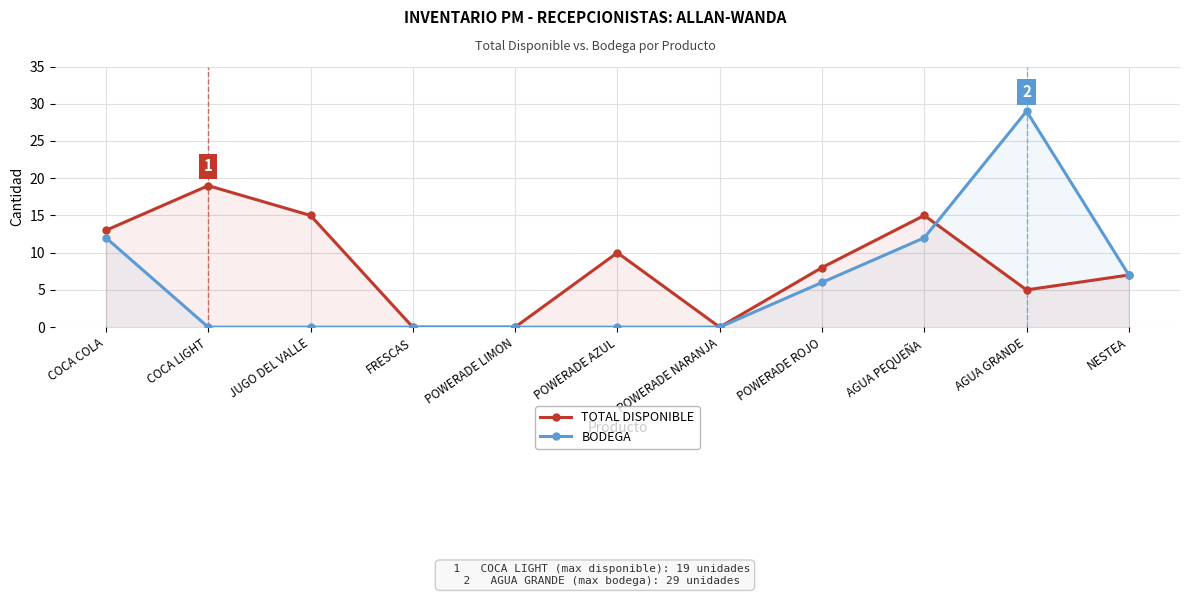

How many times do TOTAL DISPONIBLE and BODEGA cross each other?

1